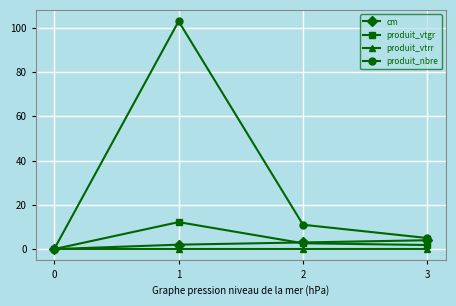

At 3, list the series in order from smallest to largest.

produit_vtrr, produit_vtgr, cm, produit_nbre